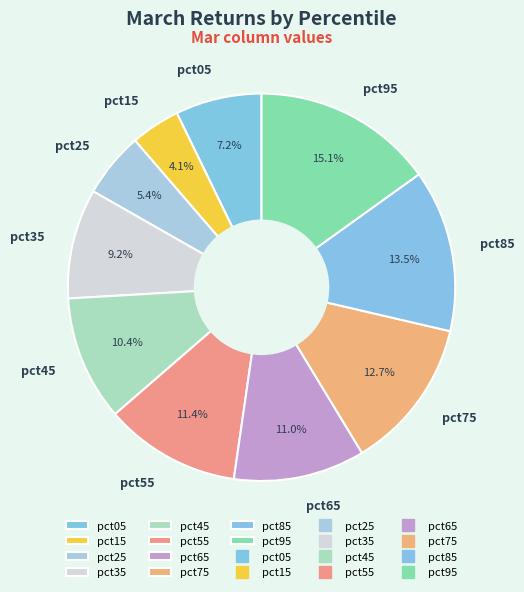

Do pct75 and pct15 together represent more than half of the pie?

No